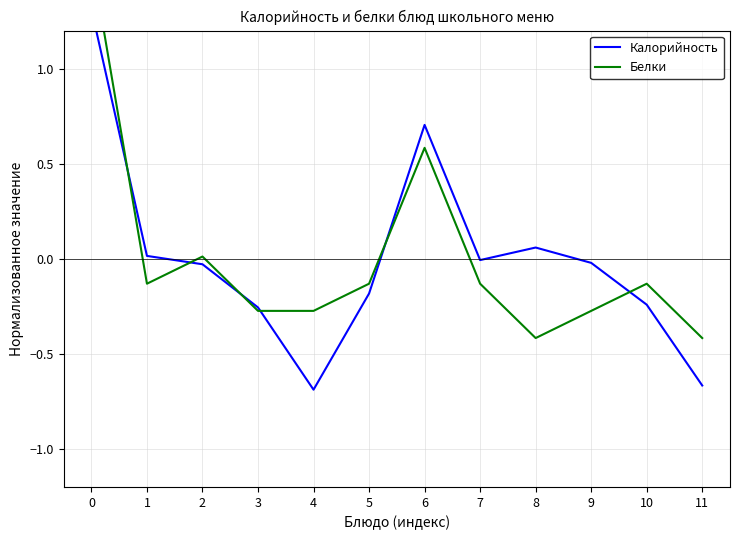

How many times do Калорийность and Белки cross each other?

6